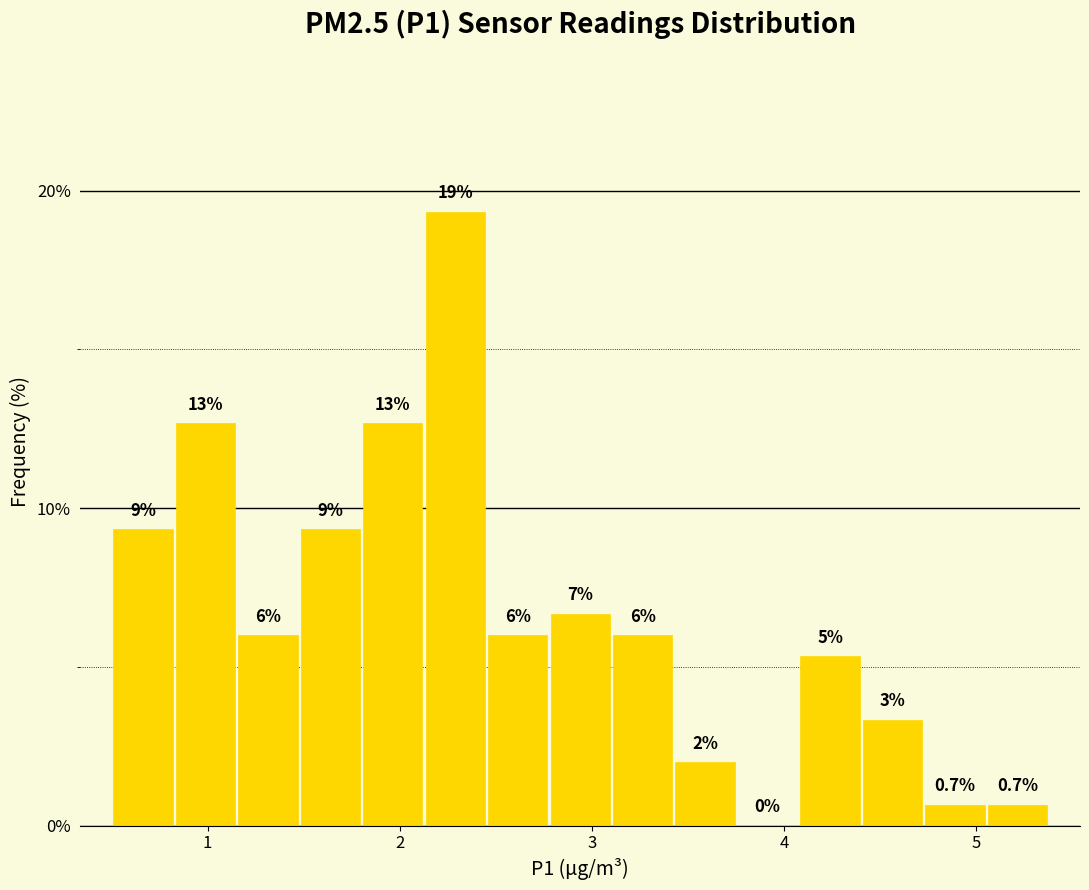

Around what value on the x-axis is the tallest bar? Give the approximate position of its centre, as read against the axis.

2.3